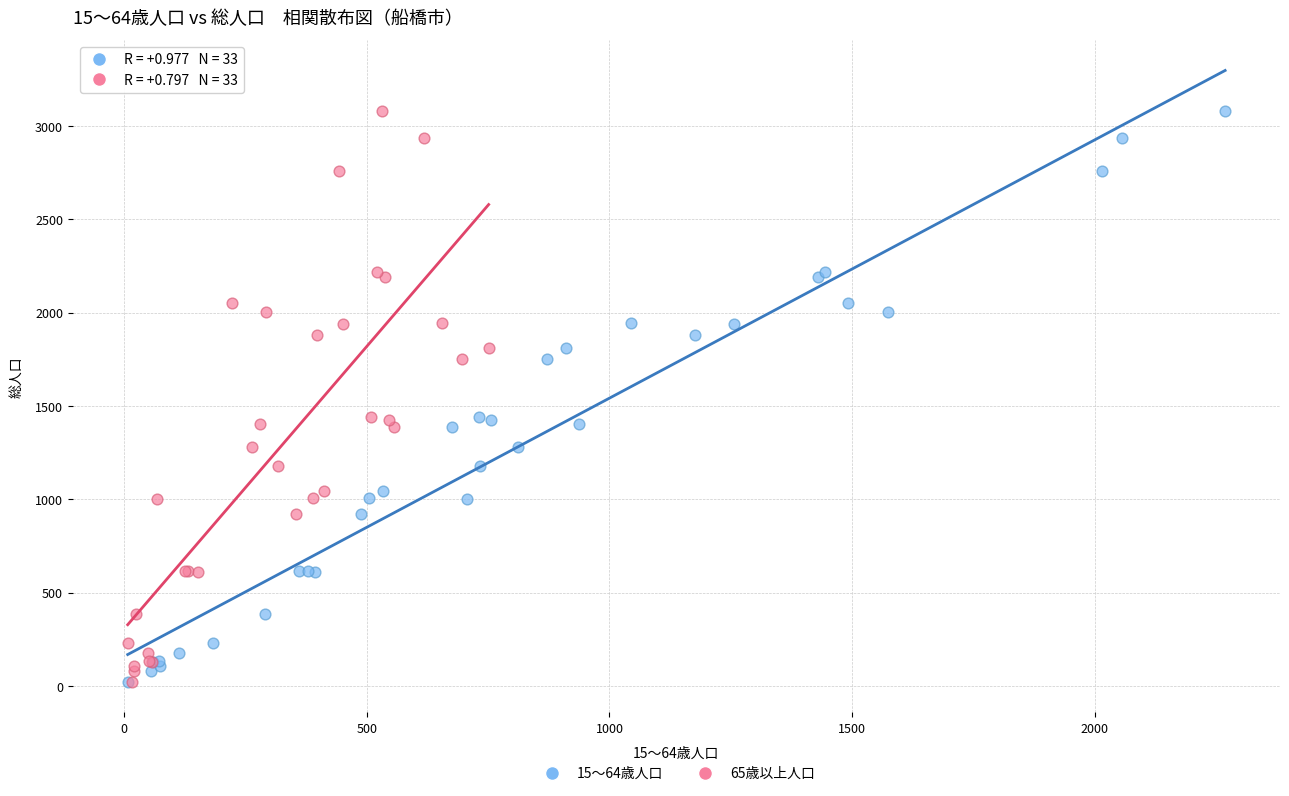

What are all the series names shown in the legend?

15～64歳人口, 65歳以上人口